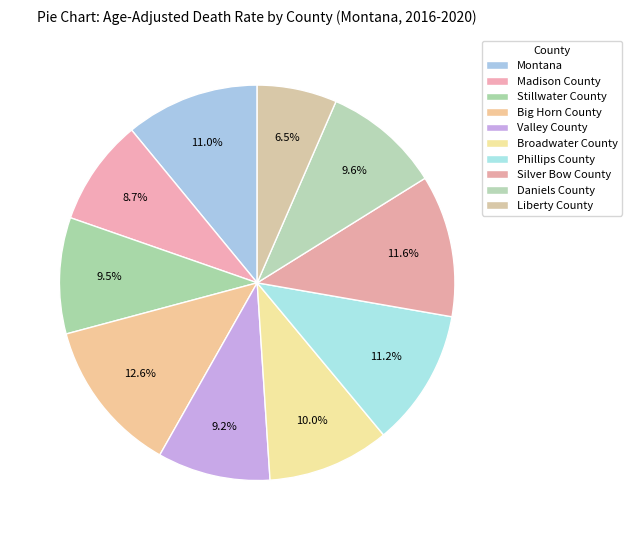

Count the number of slices in the pie.

10